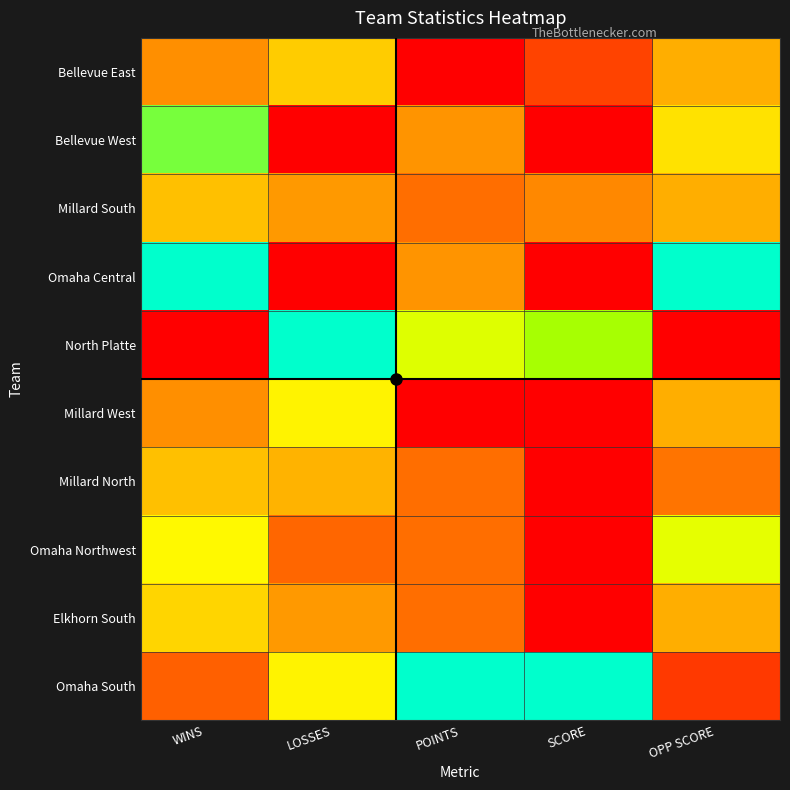

What is the total value across all series at POINTS?

3.5